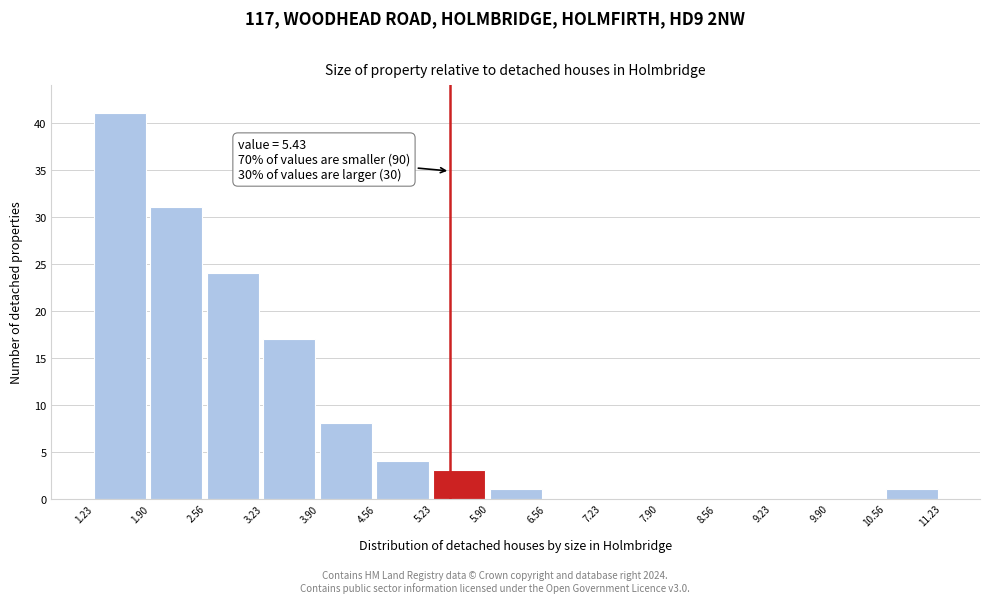

Which range on the x-axis has the tallest bar?

1.23 to 1.90